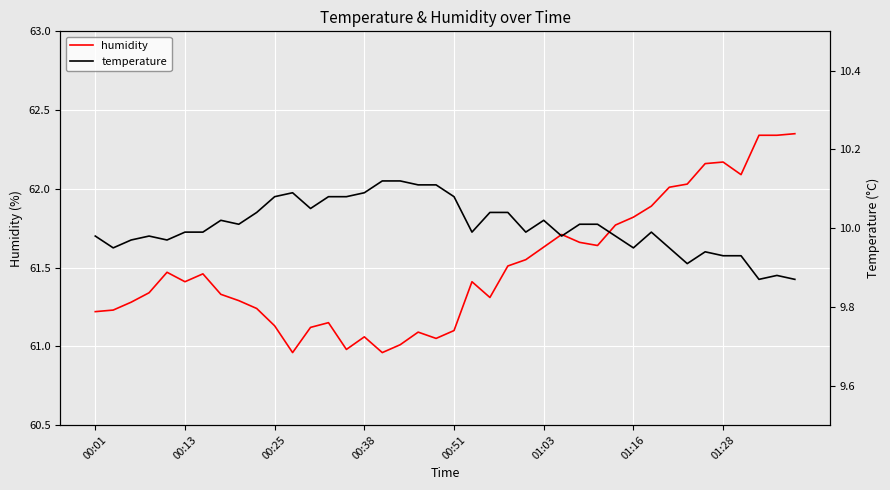

At how many categories does at least one series exceed 40?

40